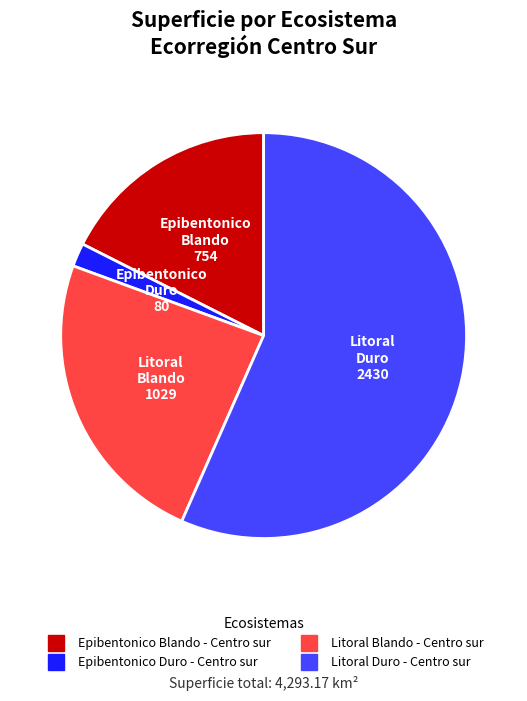

How many slices are in this pie chart?

4